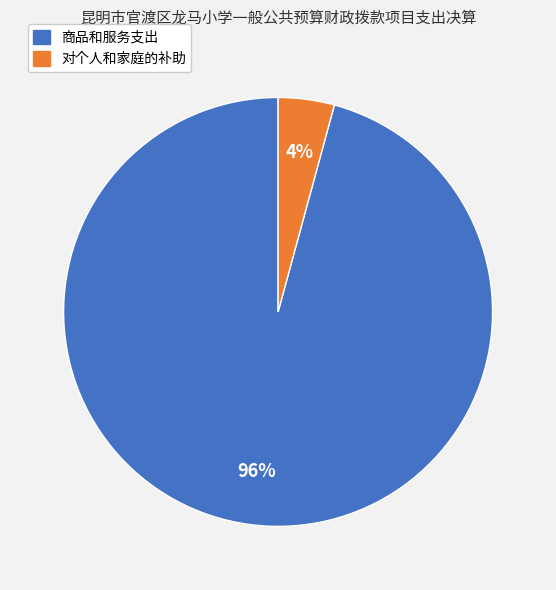

Count the number of slices in the pie.

2